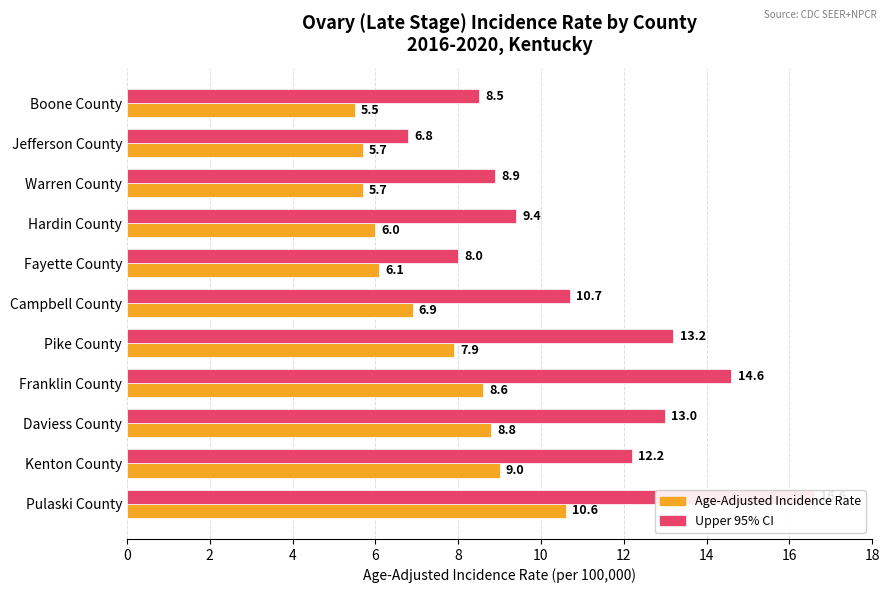

What is the lowest value of the Age-Adjusted Incidence Rate series?

5.5